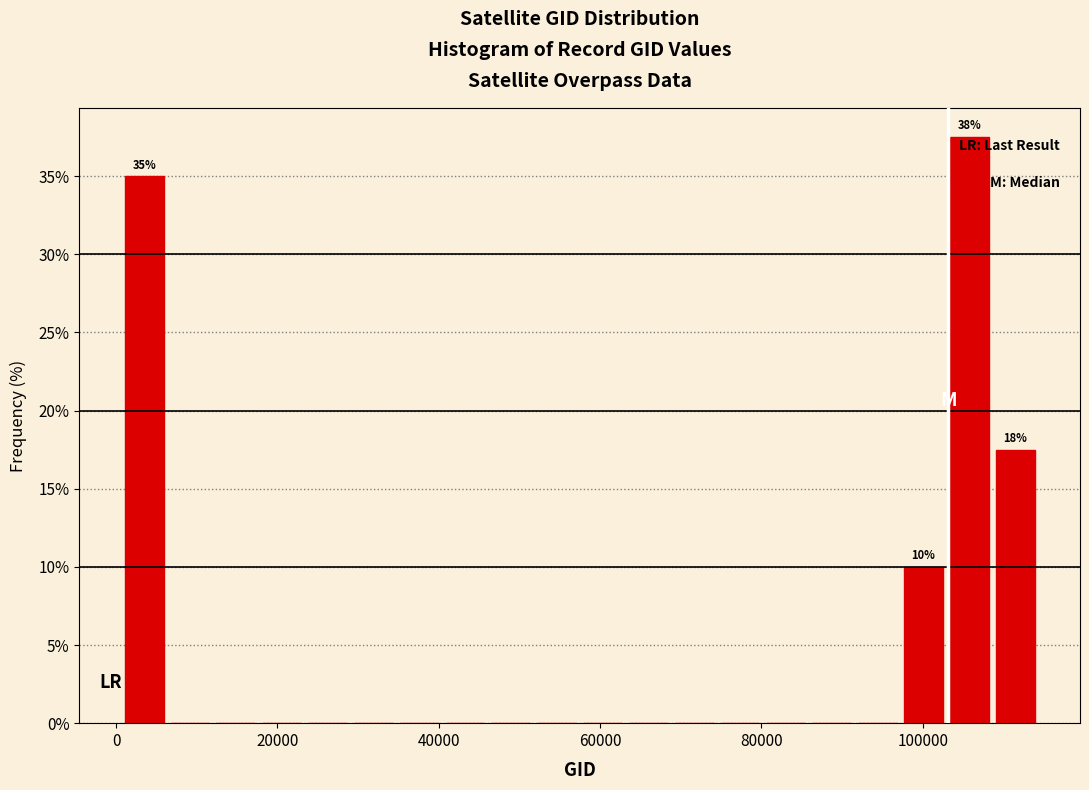

Read against the x-axis, roughly where is the centre of the tallest bar?

106000